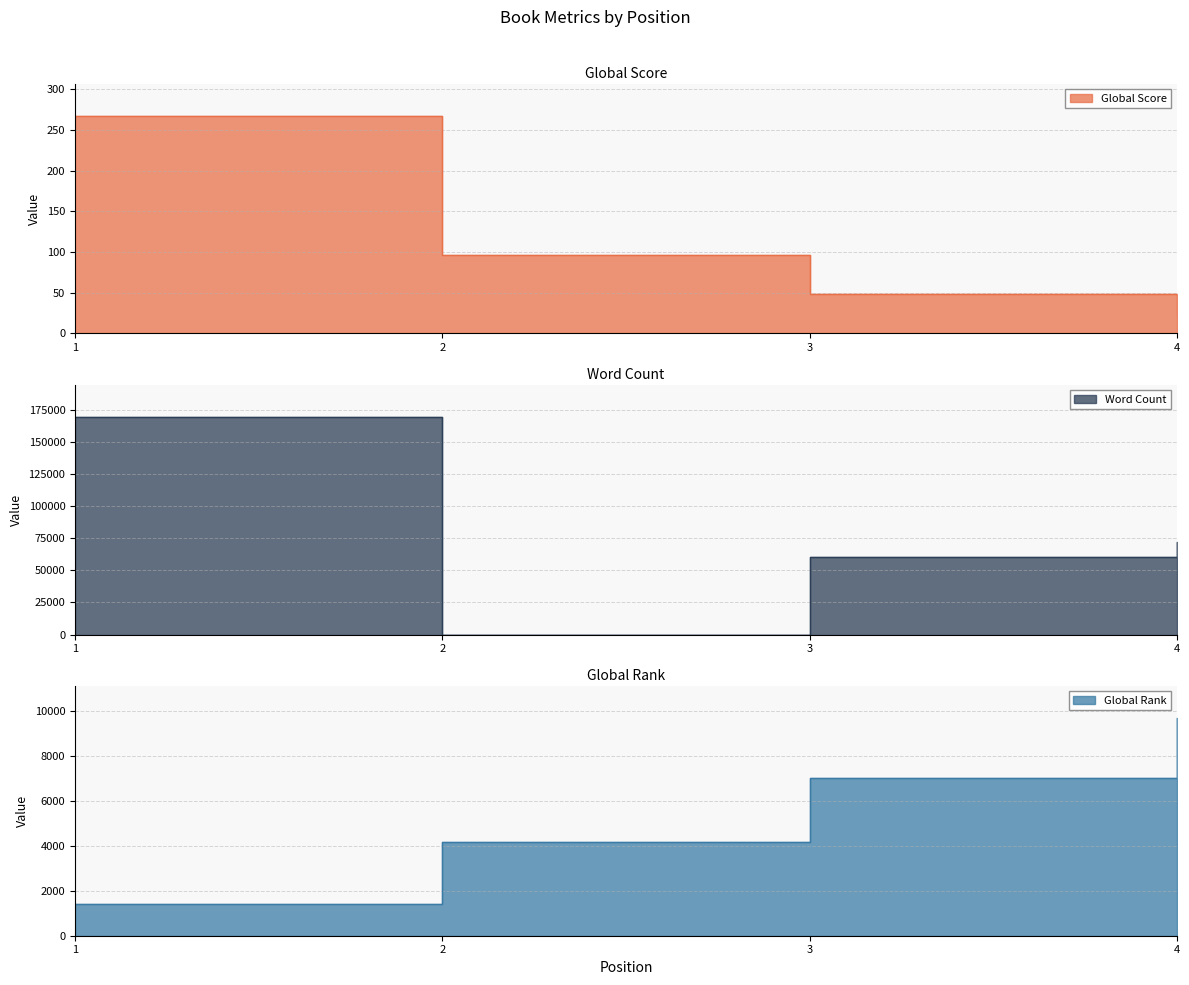

What is the difference between the maximum and minimum values in the Global Rank series?

8247